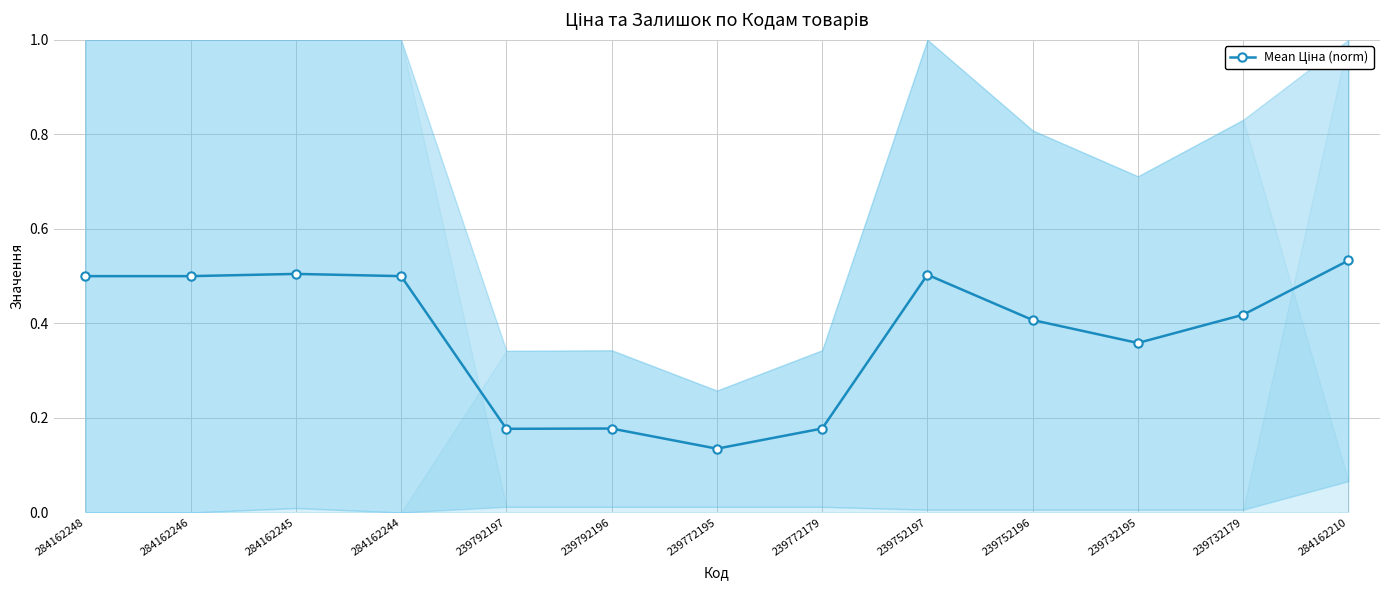

Which label corresponds to the largest value in the chart?

284162210